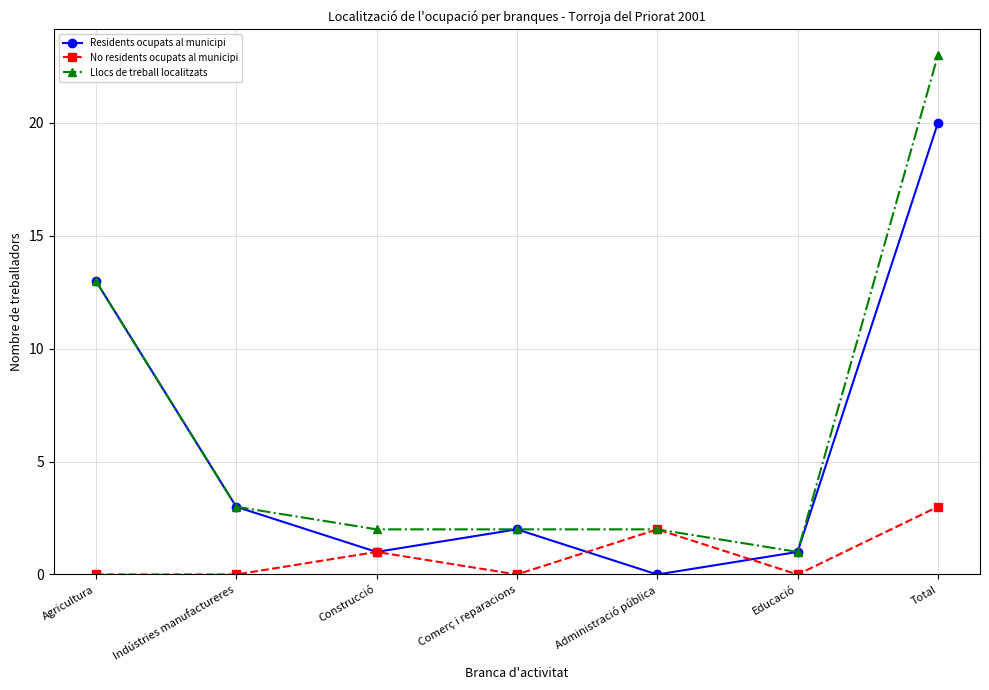

What is the label of the 5th point from the right?

Construcció